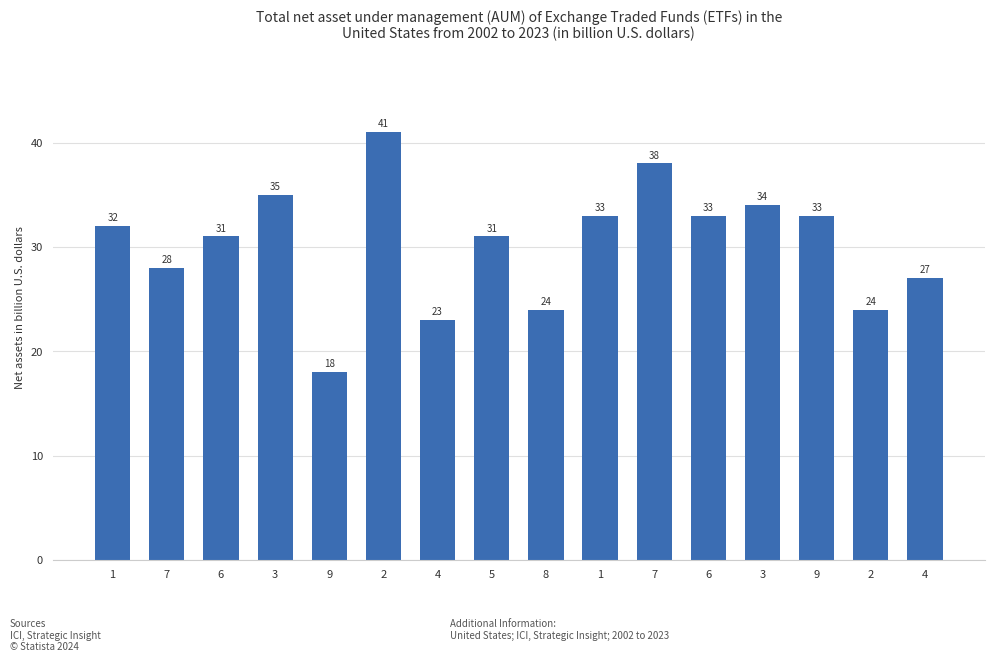

Count the number of categories in the chart.

16